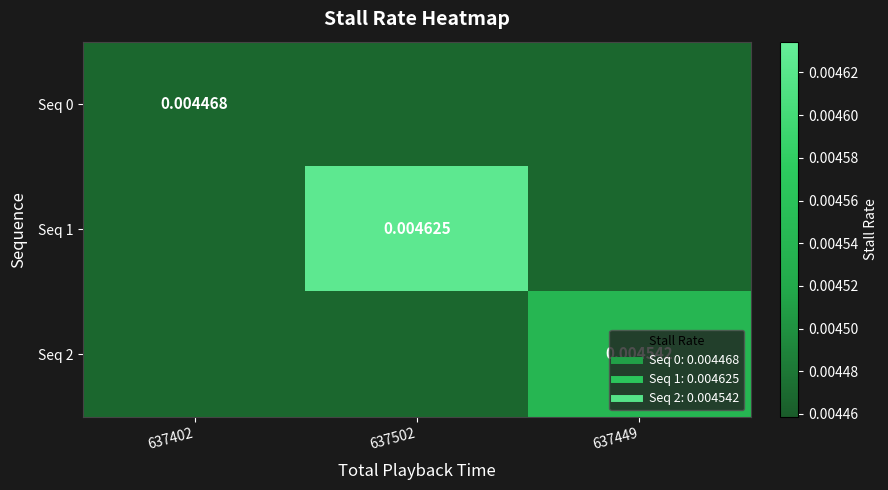

Which series has the largest total across all categories?

Seq 1